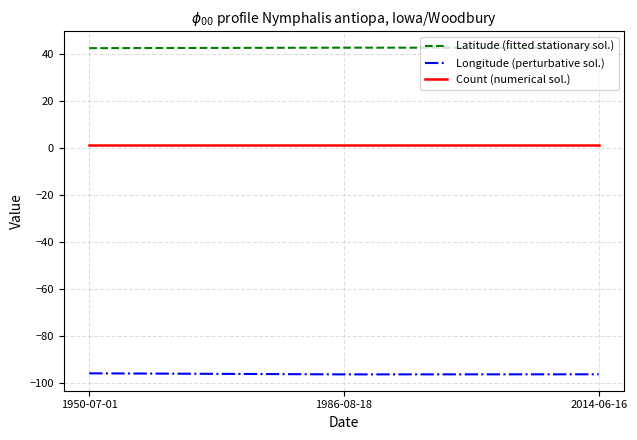

List the series in order of their overall mean, lowest first.

Longitude (perturbative sol.), Count (numerical sol.), Latitude (fitted stationary sol.)